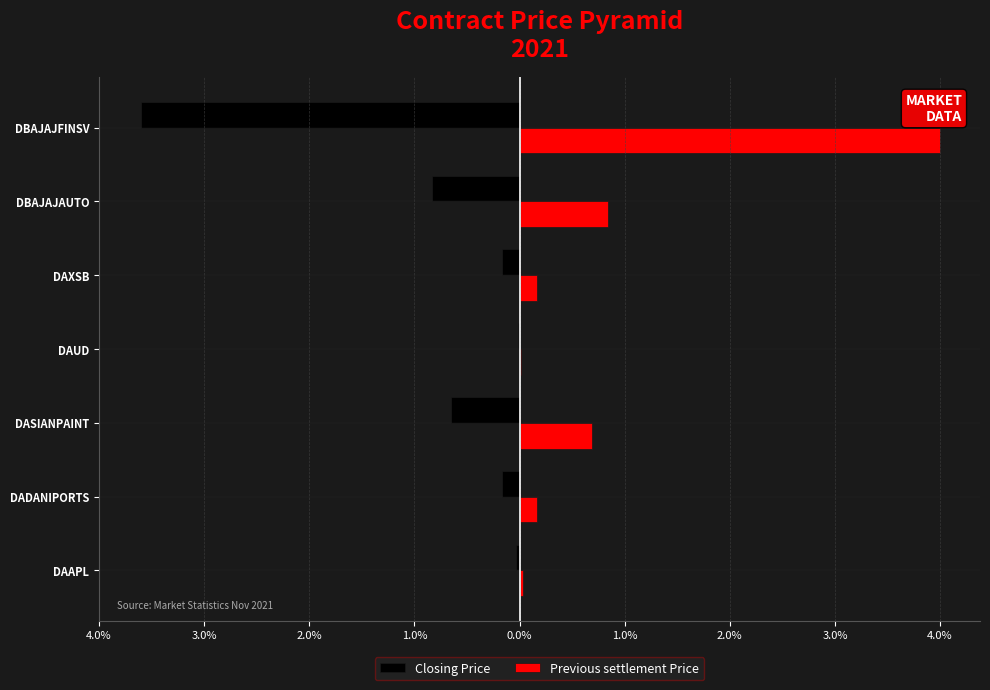

What are all the series names shown in the legend?

Closing Price, Previous settlement Price